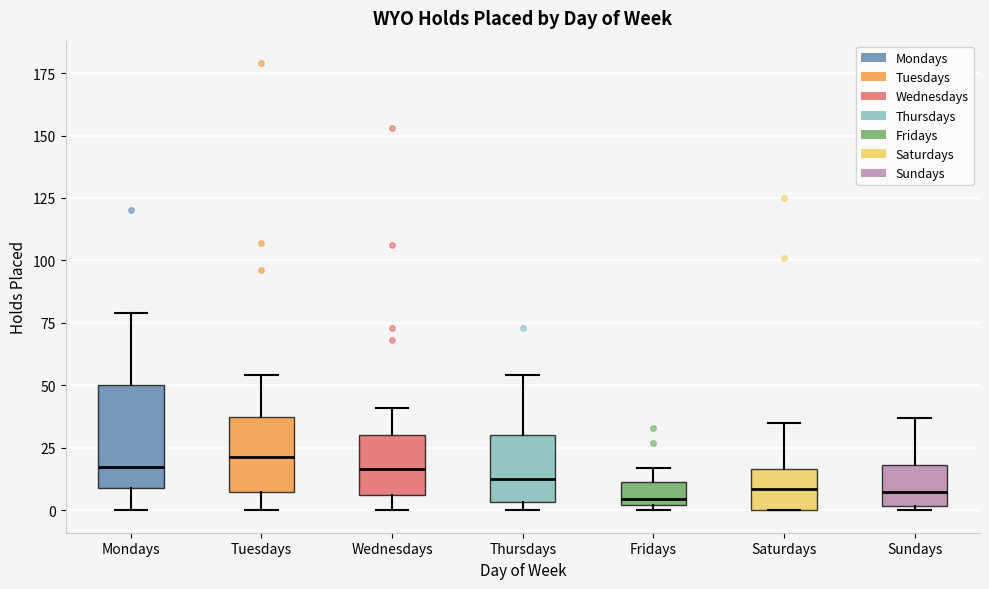

Reading left to right, read every box against the y-axis: the position of its median line, the range the box covers, and the ends of its whiskers. The values are not printed on the chart, so give them approximately, as read against the axis.

Mondays: median 20, box 10 to 50, whiskers 0 to 80
Tuesdays: median 20, box 5 to 40, whiskers 0 to 55
Wednesdays: median 15, box 5 to 30, whiskers 0 to 40
Thursdays: median 15, box 5 to 30, whiskers 0 to 55
Fridays: median 5, box 0 to 10, whiskers 0 (just below the box's lower edge) to 15
Saturdays: median 10, box 0 to 15, whiskers 0 to 35
Sundays: median 10, box 0 to 20, whiskers 0 (just below the box's lower edge) to 35